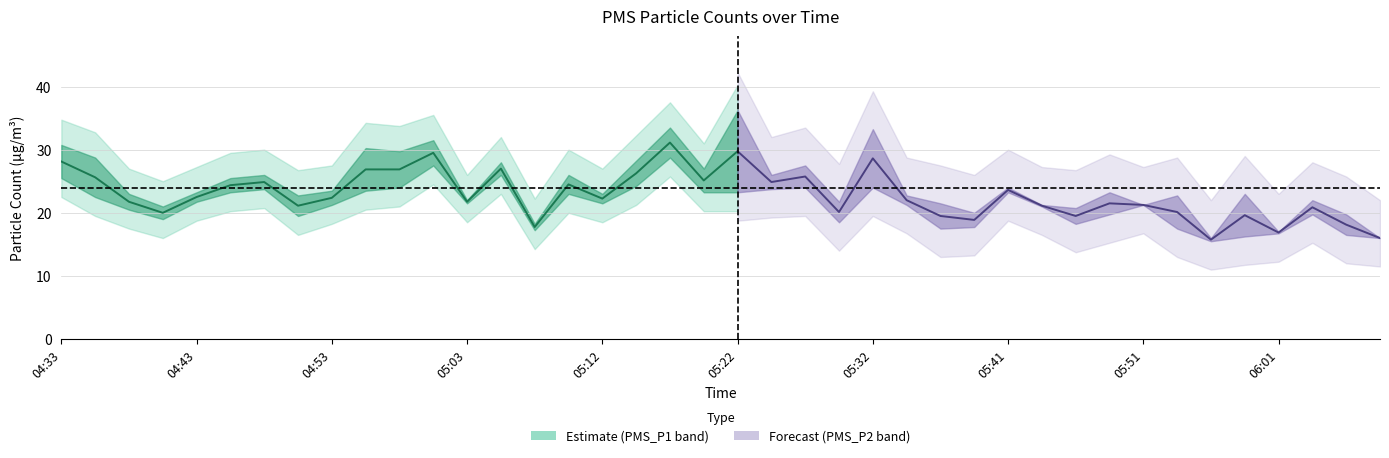

The PMS_P1 series shows 41.8 at 05:15. True or false?

False